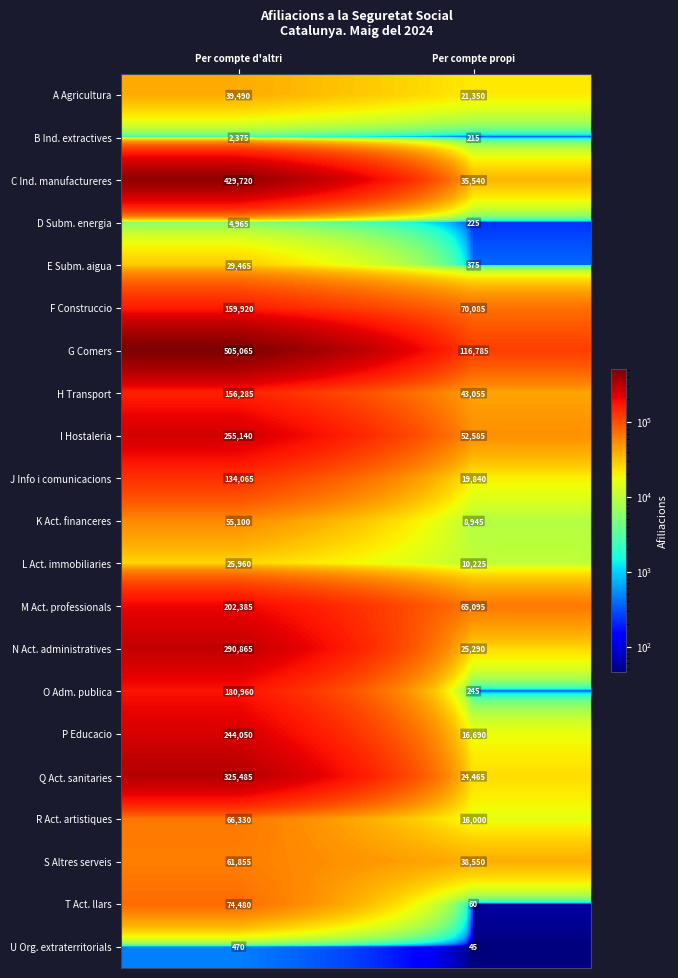

What is the minimum value shown in the chart?

45